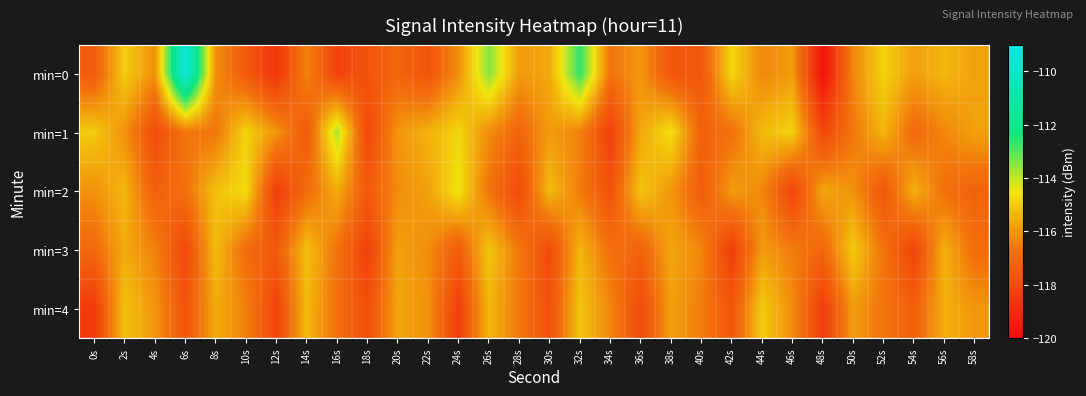

Reading right to left, what are all the values shown in this chart?

min=0: 58s=-115.8	56s=-115.4	54s=-115.9	52s=-114.9	50s=-116.3	48s=-119.8	46s=-115.9	44s=-116.3	42s=-114.8	40s=-117.6	38s=-117.6	36s=-116.0	34s=-116.7	32s=-112.6	30s=-115.7	28s=-115.9	26s=-113.5	24s=-116.1	22s=-117.7	20s=-117.1	18s=-117.6	16s=-118.2	14s=-116.4	12s=-118.7	10s=-117.5	8s=-116.1	6s=-109.3	4s=-116.1	2s=-115.0	0s=-117.4
min=1: 58s=-115.8	56s=-116.3	54s=-117.0	52s=-115.4	50s=-116.6	48s=-118.1	46s=-114.9	44s=-115.3	42s=-116.8	40s=-117.2	38s=-114.6	36s=-115.7	34s=-118.3	32s=-116.4	30s=-115.9	28s=-117.1	26s=-116.2	24s=-114.8	22s=-115.5	20s=-116.0	18s=-118.1	16s=-113.8	14s=-117.5	12s=-116.0	10s=-114.9	8s=-116.6	6s=-116.6	4s=-117.9	2s=-116.1	0s=-115.0
min=2: 58s=-117.2	56s=-116.8	54s=-115.5	52s=-117.6	50s=-116.1	48s=-115.7	46s=-118.2	44s=-116.3	42s=-115.9	40s=-117.4	38s=-116.0	36s=-115.1	34s=-117.8	32s=-116.5	30s=-115.3	28s=-118.0	26s=-116.7	24s=-114.5	22s=-115.8	20s=-116.2	18s=-117.5	16s=-115.6	14s=-116.9	12s=-118.4	10s=-114.7	8s=-115.2	6s=-116.8	4s=-117.3	2s=-115.4	0s=-116.1
min=3: 58s=-116.9	56s=-115.5	54s=-118.2	52s=-116.7	50s=-115.0	48s=-117.1	46s=-116.5	44s=-115.9	42s=-118.4	40s=-116.3	38s=-115.7	36s=-117.2	34s=-116.8	32s=-115.4	30s=-118.0	28s=-116.6	26s=-115.1	24s=-117.4	22s=-116.2	20s=-115.8	18s=-118.3	16s=-116.7	14s=-115.2	12s=-117.5	10s=-116.9	8s=-115.3	6s=-118.1	4s=-116.4	2s=-115.6	0s=-117.0
min=4: 58s=-116.0	56s=-115.5	54s=-117.3	52s=-116.7	50s=-115.9	48s=-118.4	46s=-116.2	44s=-115.0	42s=-117.6	40s=-116.5	38s=-115.8	36s=-118.0	34s=-116.3	32s=-115.1	30s=-117.8	28s=-116.6	26s=-115.4	24s=-118.3	22s=-116.1	20s=-115.7	18s=-117.9	16s=-116.8	14s=-115.3	12s=-118.2	10s=-116.4	8s=-115.6	6s=-117.7	4s=-116.0	2s=-115.2	0s=-118.5